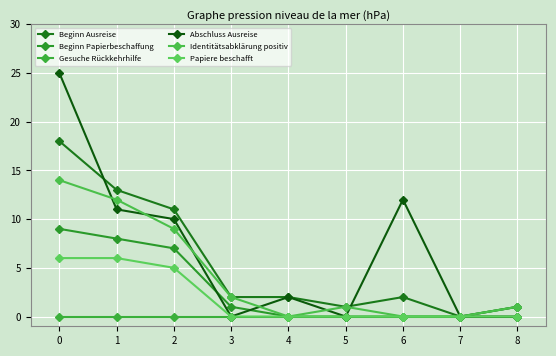

True or false: Identitätsabklärung positiv has a value of 3 at 3.

False